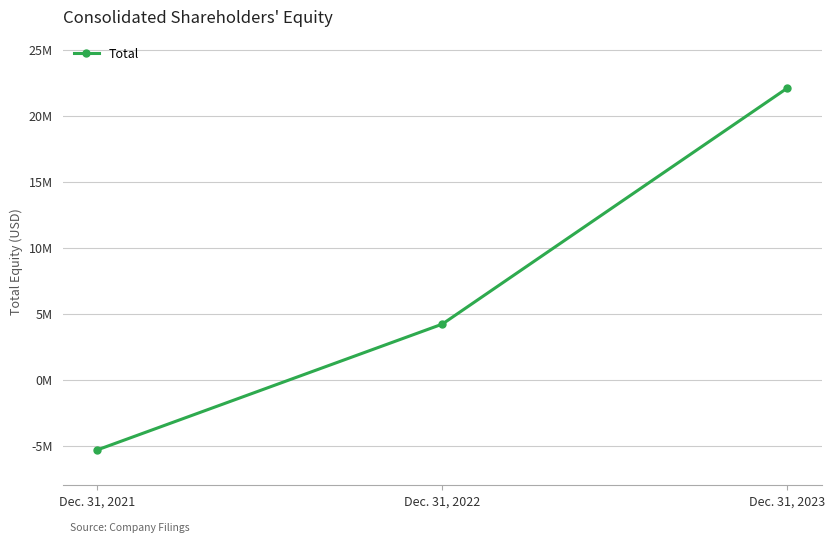

What is the value of the 1st point from the left?

-5335073